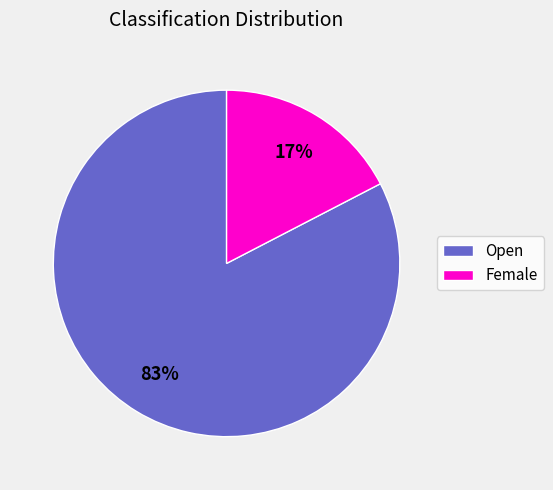

To the nearest percent, what is the combined percentage of Open and Female?

100%